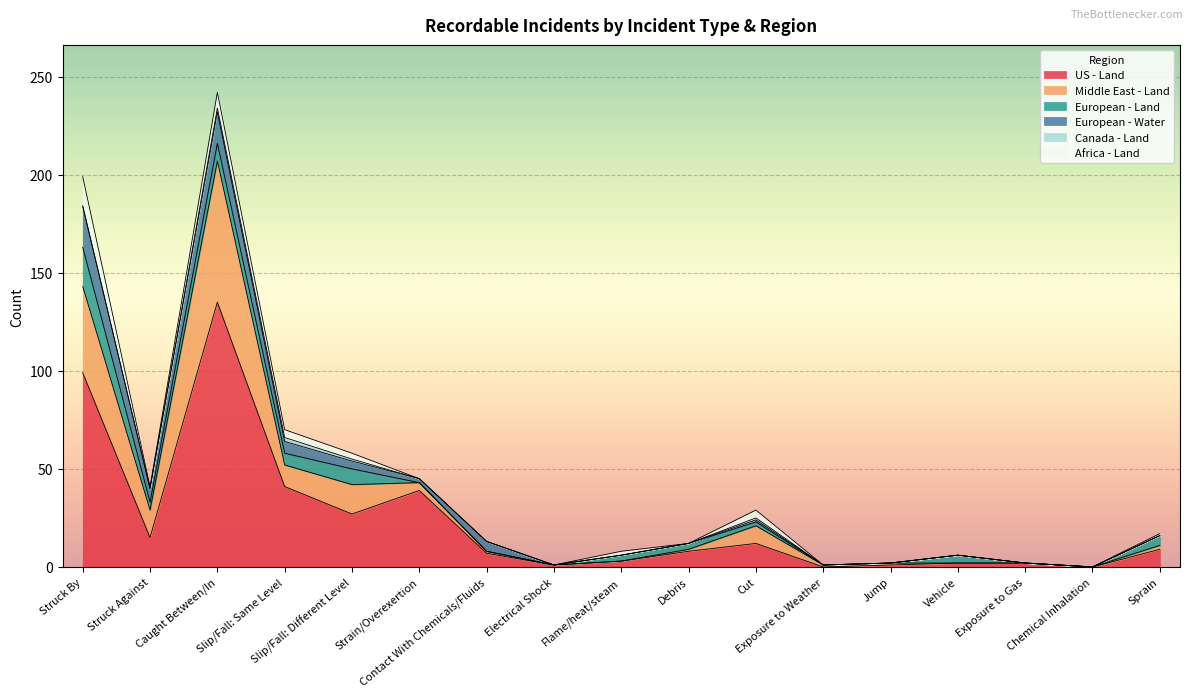

Which has a higher value, Caught Between/In or Debris?

Caught Between/In